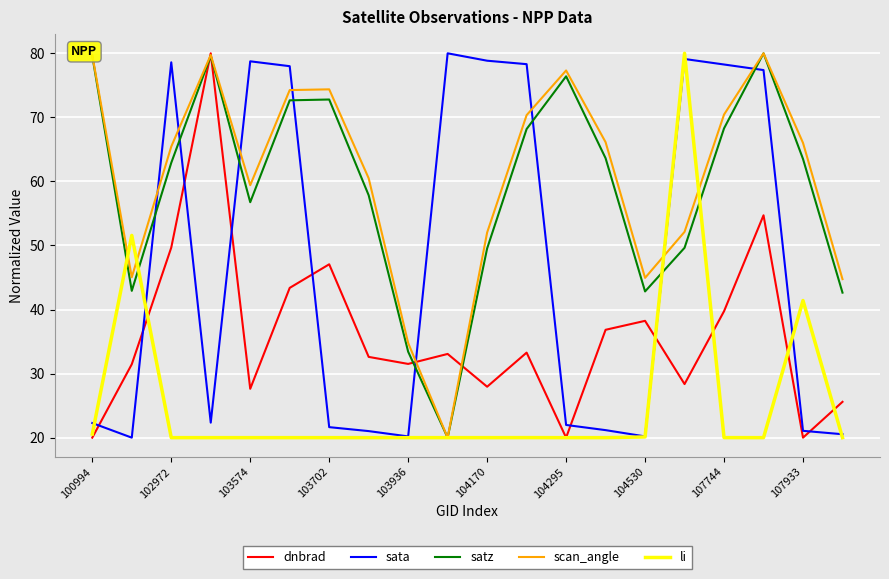

Which series ends up on top after the final intersection of sata and dnbrad?

dnbrad